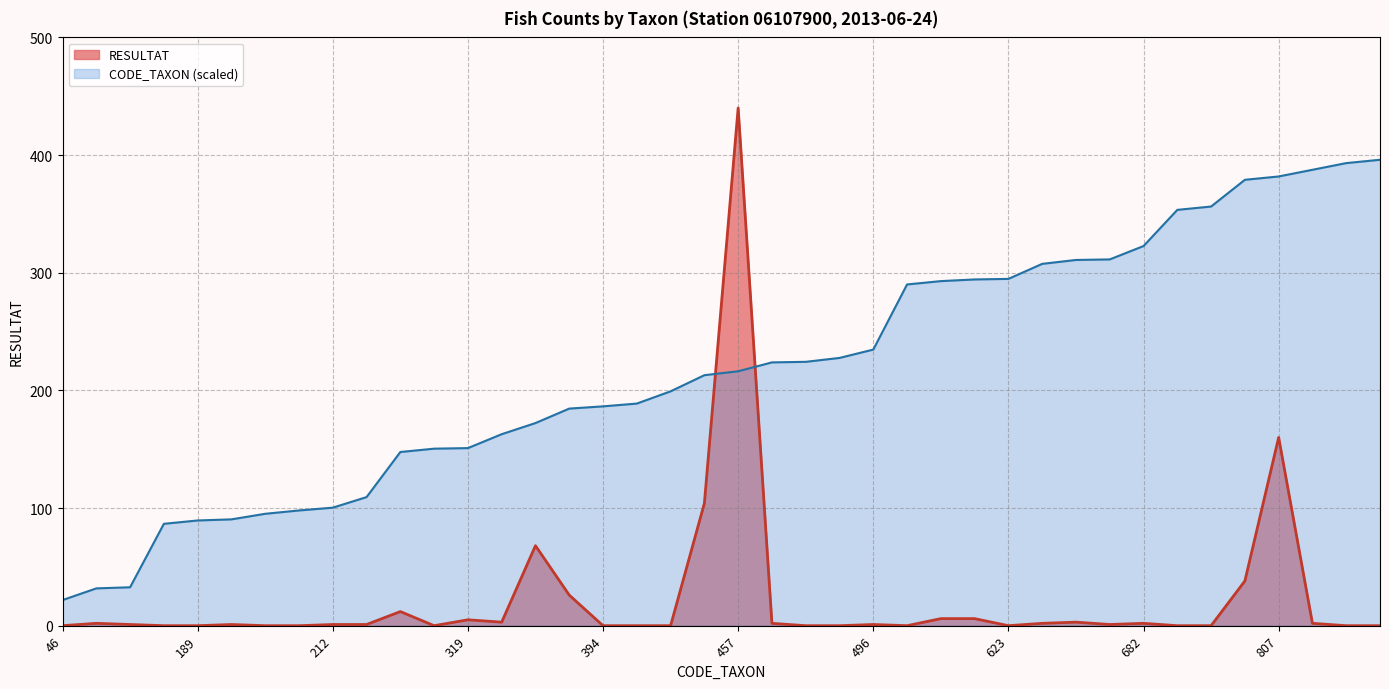

What is the difference between the RESULTAT values at 619 and 747?

6.0